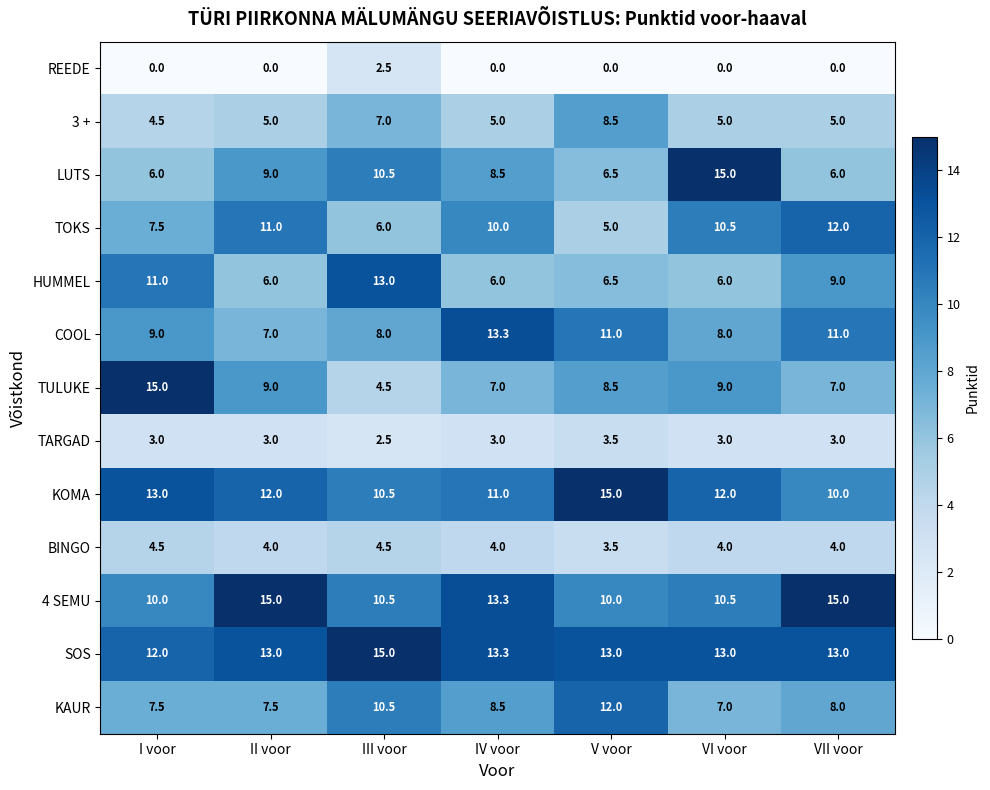

Which series has the largest range (max minus min)?

TULUKE